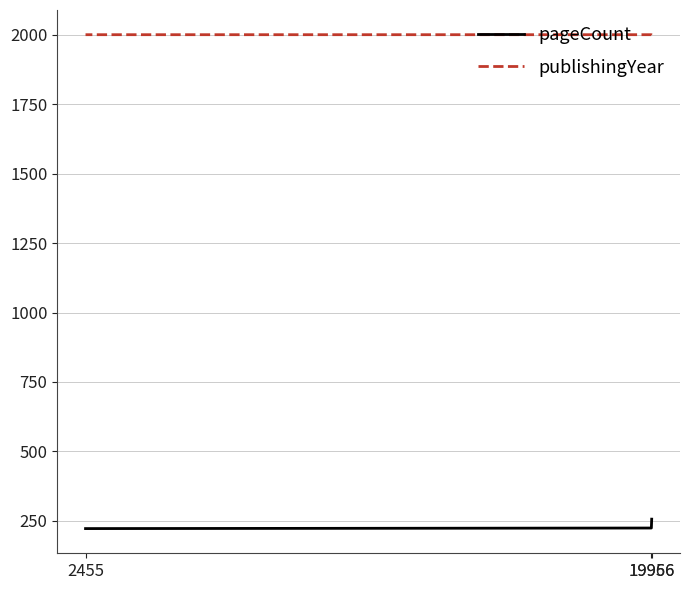

Rank the series at 2455 from highest to lowest value.

publishingYear, pageCount